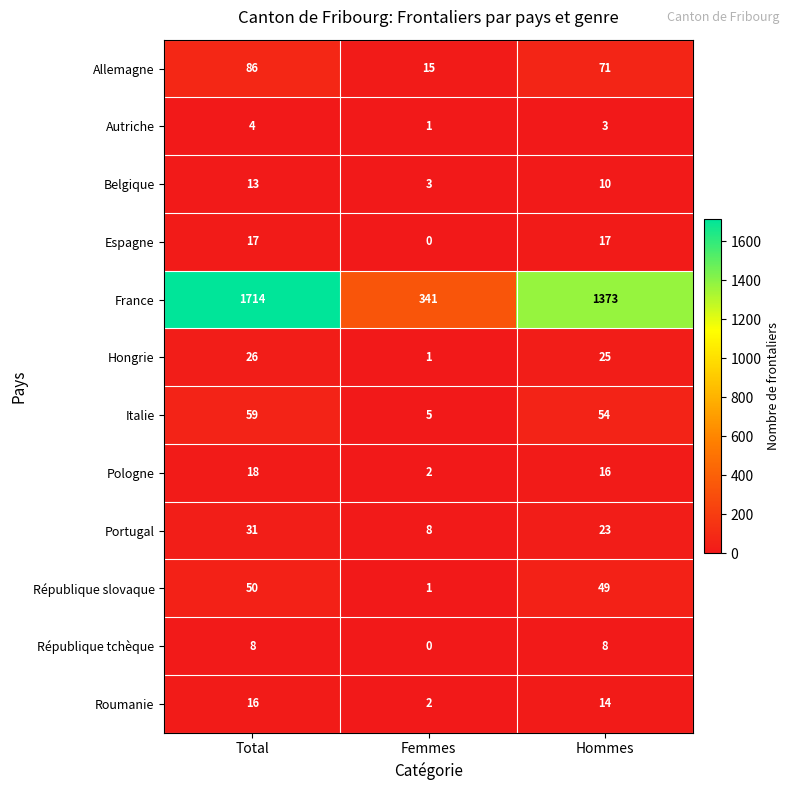

At how many categories does at least one series exceed 1606?

1